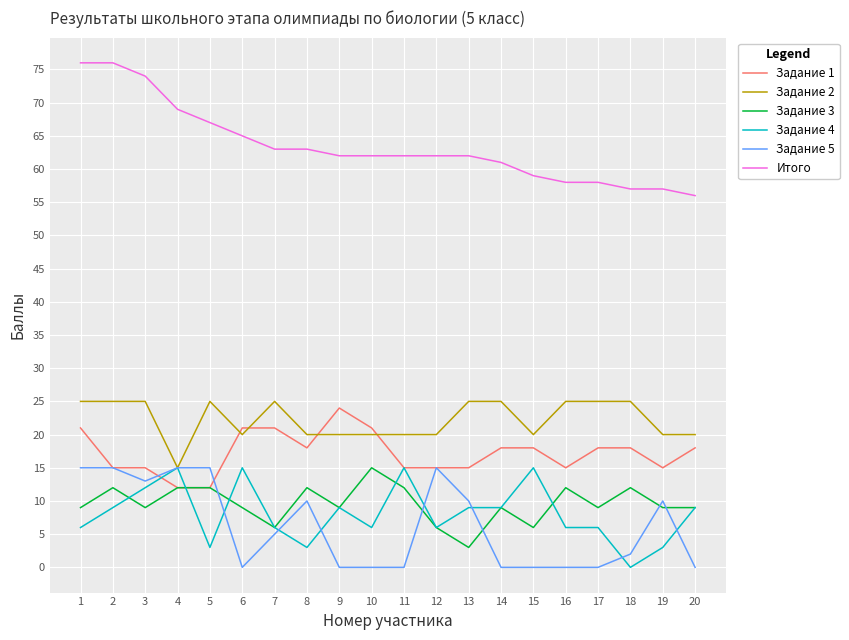

Reading left to right, what are all the values shown in this chart?

Задание 1: 1=21	2=15	3=15	4=12	5=12	6=21	7=21	8=18	9=24	10=21	11=15	12=15	13=15	14=18	15=18	16=15	17=18	18=18	19=15	20=18
Задание 2: 1=25	2=25	3=25	4=15	5=25	6=20	7=25	8=20	9=20	10=20	11=20	12=20	13=25	14=25	15=20	16=25	17=25	18=25	19=20	20=20
Задание 3: 1=9	2=12	3=9	4=12	5=12	6=9	7=6	8=12	9=9	10=15	11=12	12=6	13=3	14=9	15=6	16=12	17=9	18=12	19=9	20=9
Задание 4: 1=6	2=9	3=12	4=15	5=3	6=15	7=6	8=3	9=9	10=6	11=15	12=6	13=9	14=9	15=15	16=6	17=6	18=0	19=3	20=9
Задание 5: 1=15	2=15	3=13	4=15	5=15	6=0	7=5	8=10	9=0	10=0	11=0	12=15	13=10	14=0	15=0	16=0	17=0	18=2	19=10	20=0
Итого: 1=76	2=76	3=74	4=69	5=67	6=65	7=63	8=63	9=62	10=62	11=62	12=62	13=62	14=61	15=59	16=58	17=58	18=57	19=57	20=56